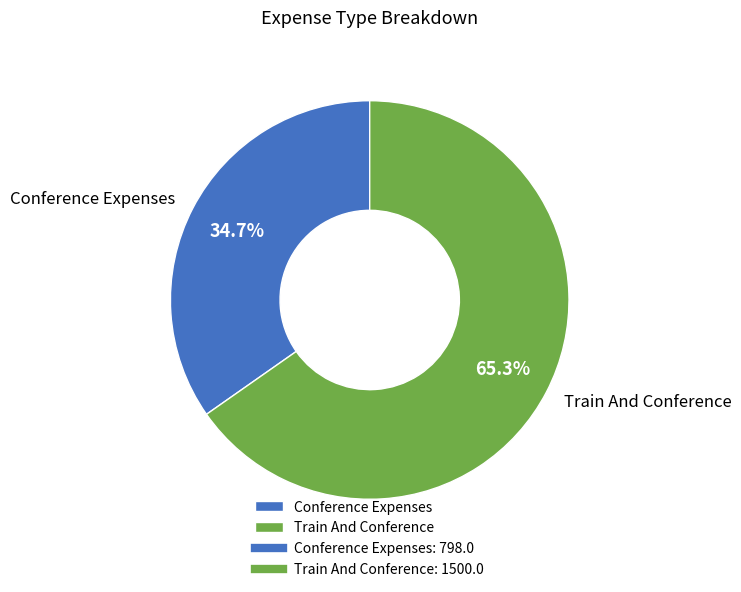

To the nearest percent, what is the combined percentage of Train And Conference and Conference Expenses?

100%